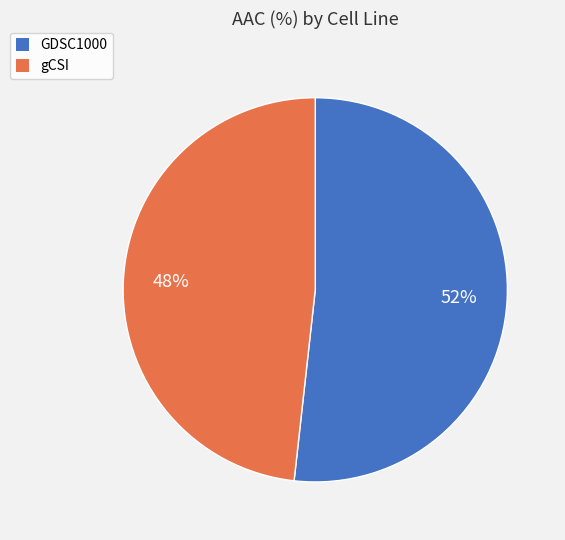

Do gCSI and GDSC1000 together represent more than half of the pie?

Yes